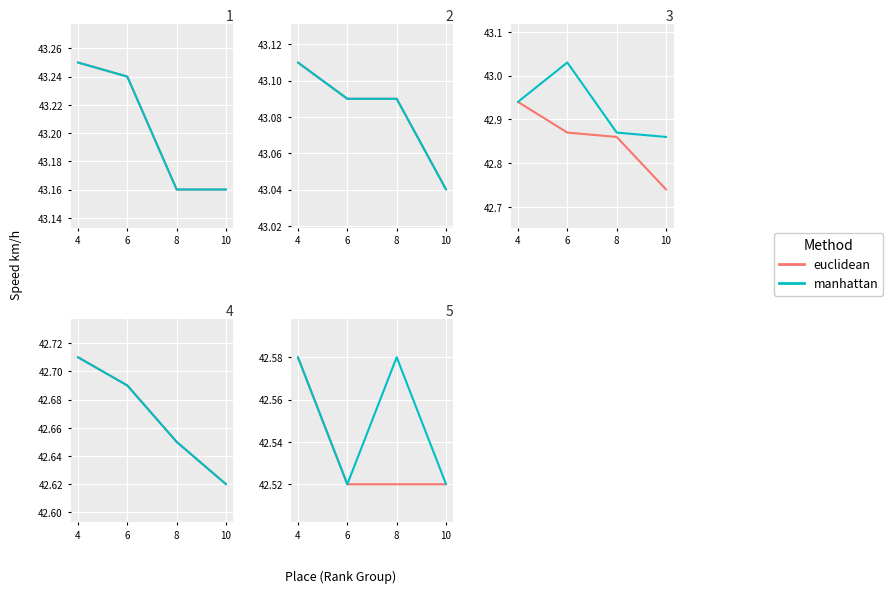

At which label does euclidean reach its peak?

4